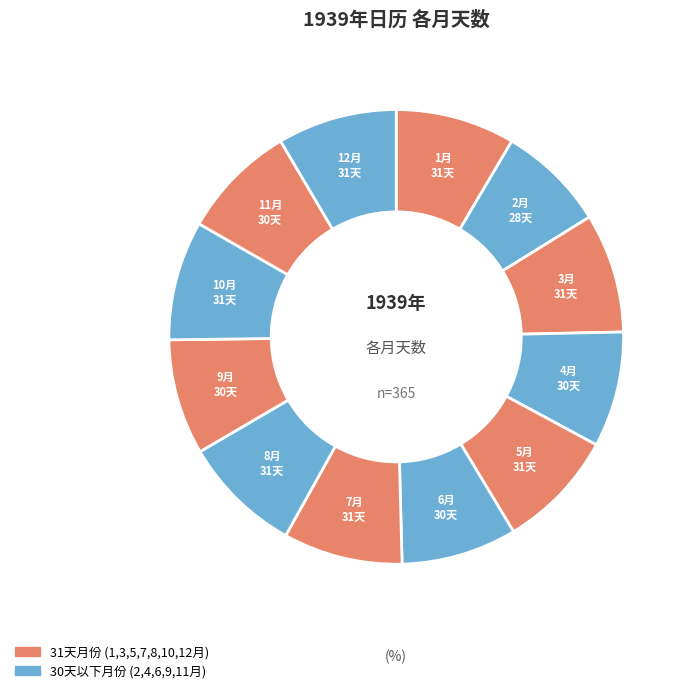

Which category has the smallest portion of the pie?

2月